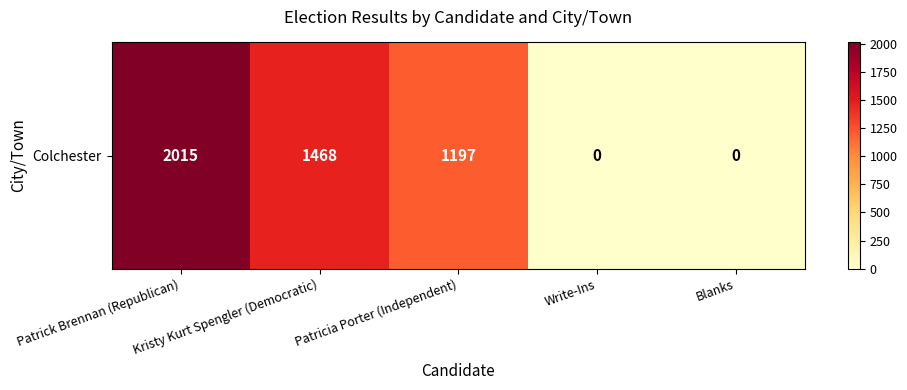

What is the difference between the maximum and minimum values?

2015